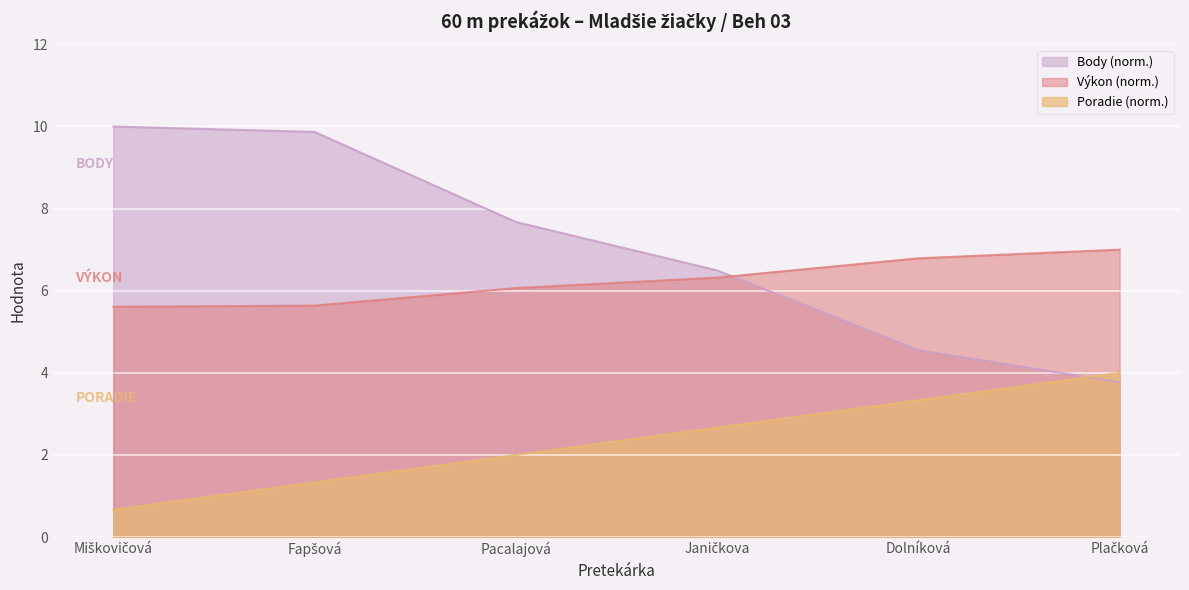

How many data points in Body are less than 7?

3